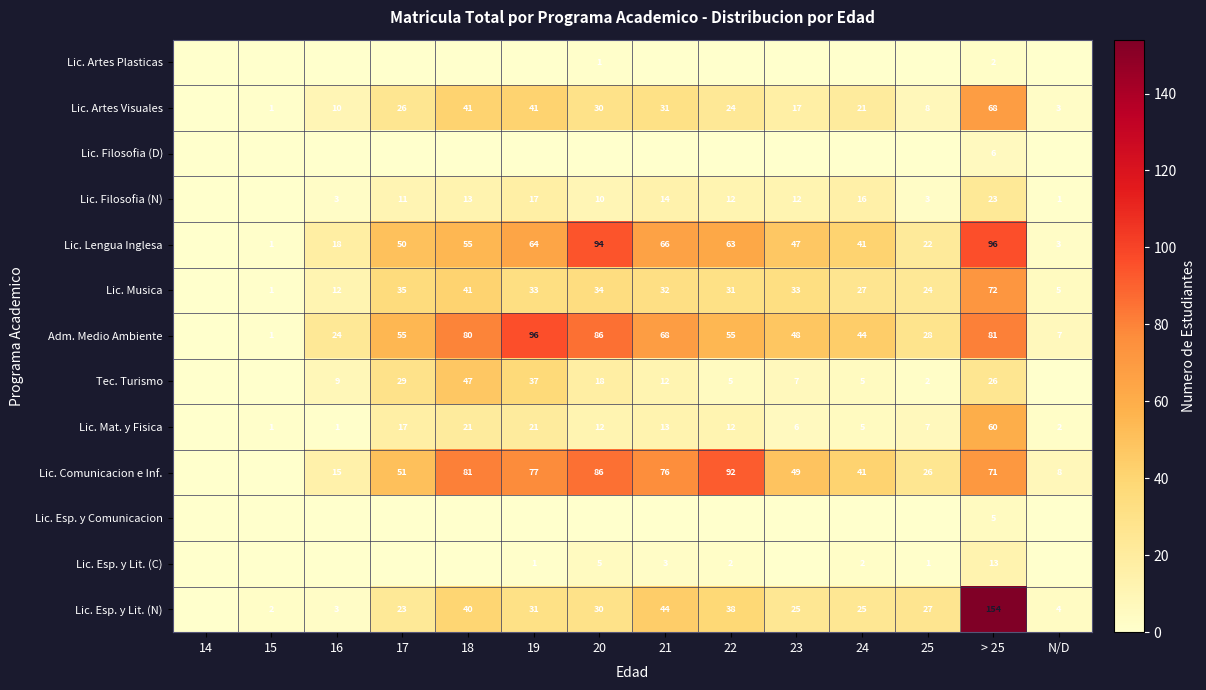

The value of Lic. Mat. y Fisica at 22 is 18. True or false?

False